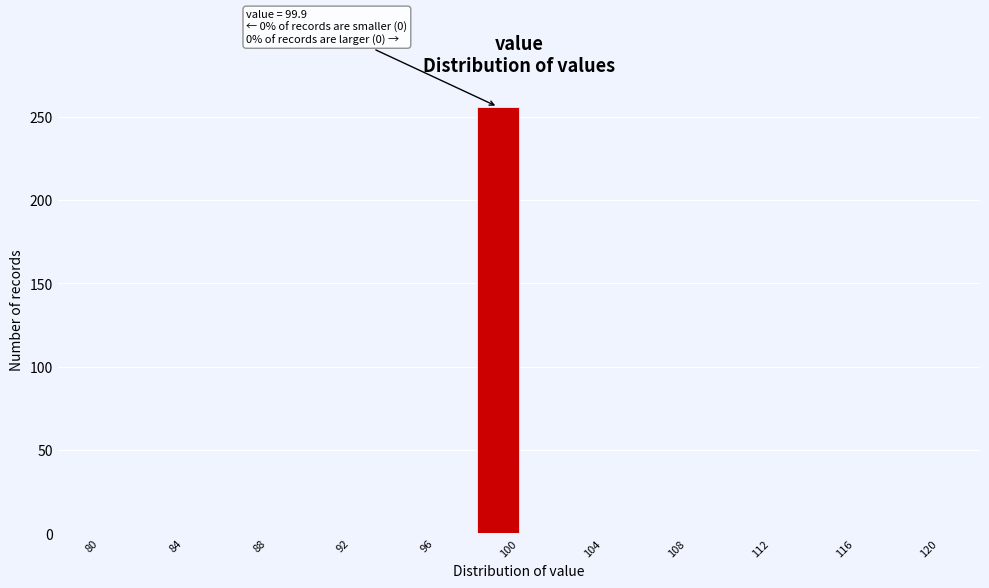

Which range on the x-axis has the tallest bar?

98 to 100